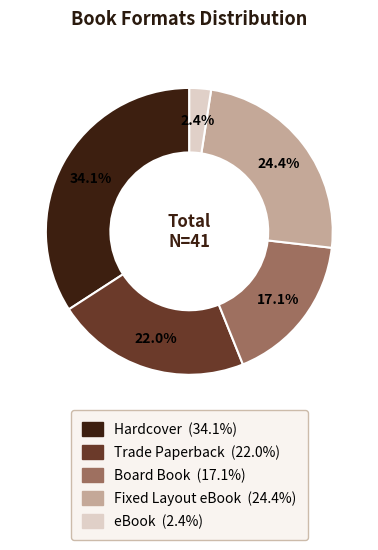

Combined, do Trade Paperback and Fixed Layout eBook account for over 50%?

No